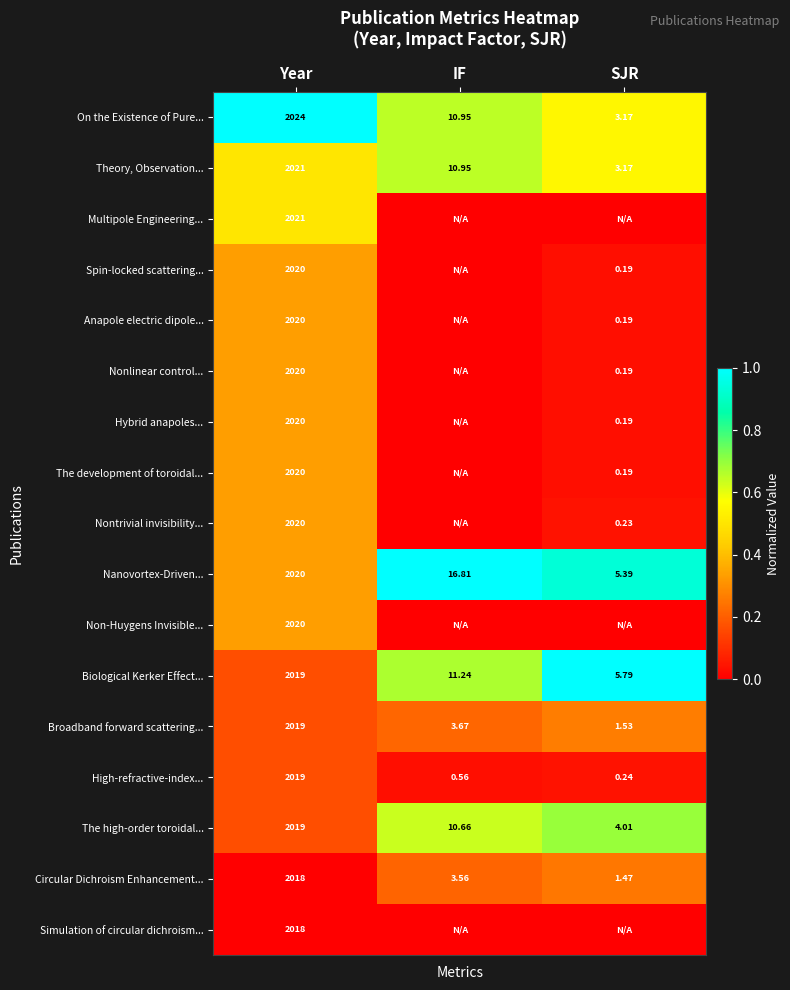

At which label does The high-order toroidal... first exceed 10?

Year